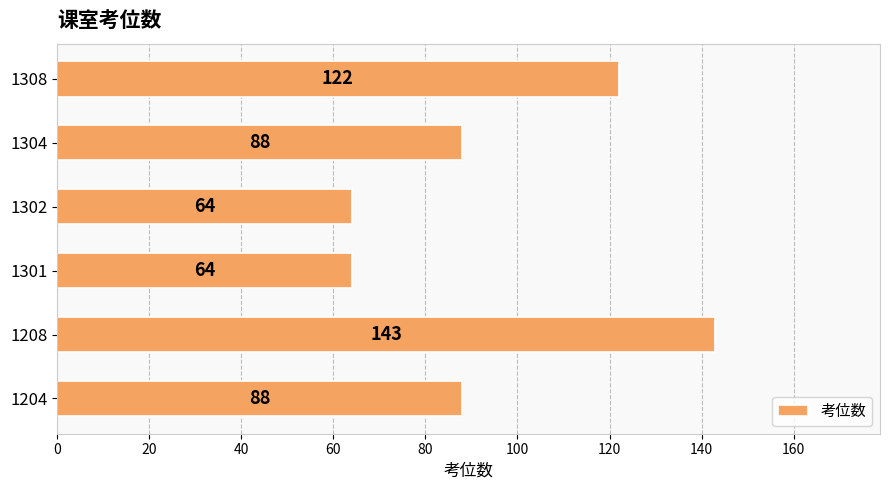

What is the change in value from 1204 to 1302?

-24